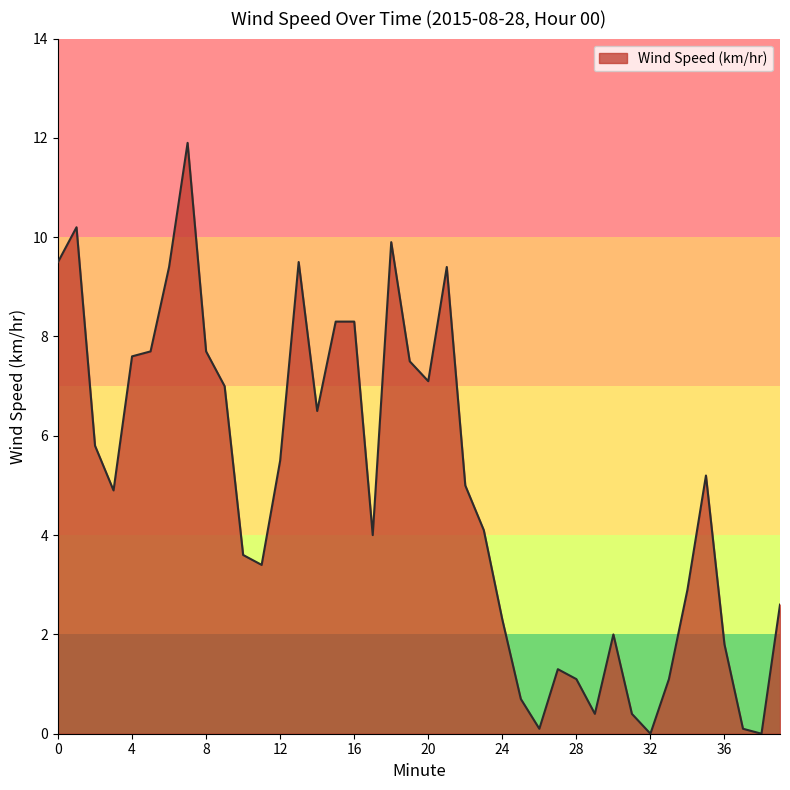

Reading left to right, transcribe all the data shown in this chart.

9.5	10.2	5.8	4.9	7.6	7.7	9.4	11.9	7.7	7.0	3.6	3.4	5.5	9.5	6.5	8.3	8.3	4.0	9.9	7.5	7.1	9.4	5.0	4.1	2.3	0.7	0.1	1.3	1.1	0.4	2.0	0.4	0.0	1.1	2.9	5.2	1.8	0.1	0.0	2.6